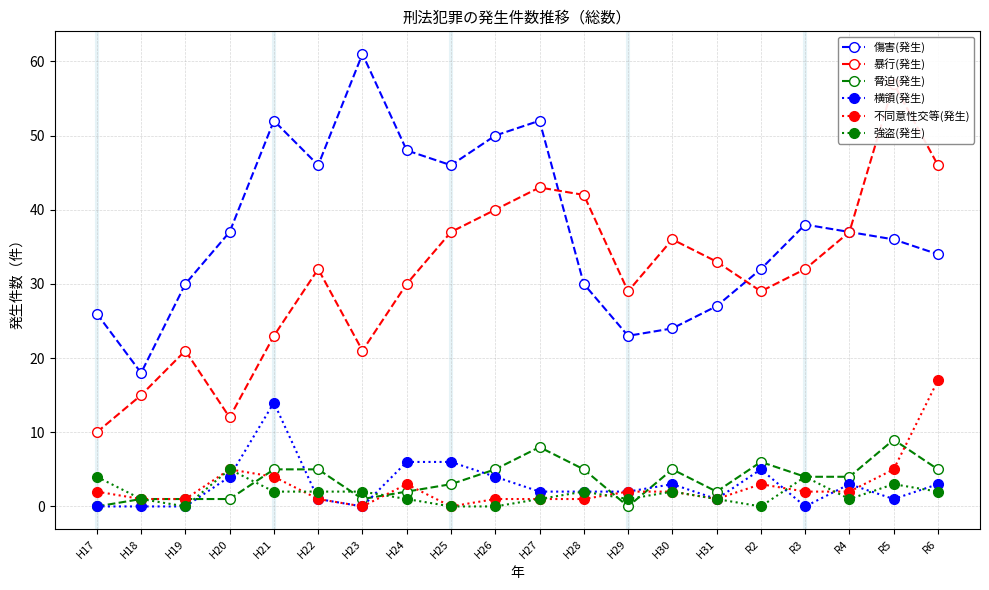

What is the difference between the 暴行(発生) values at H31 and H21?

10